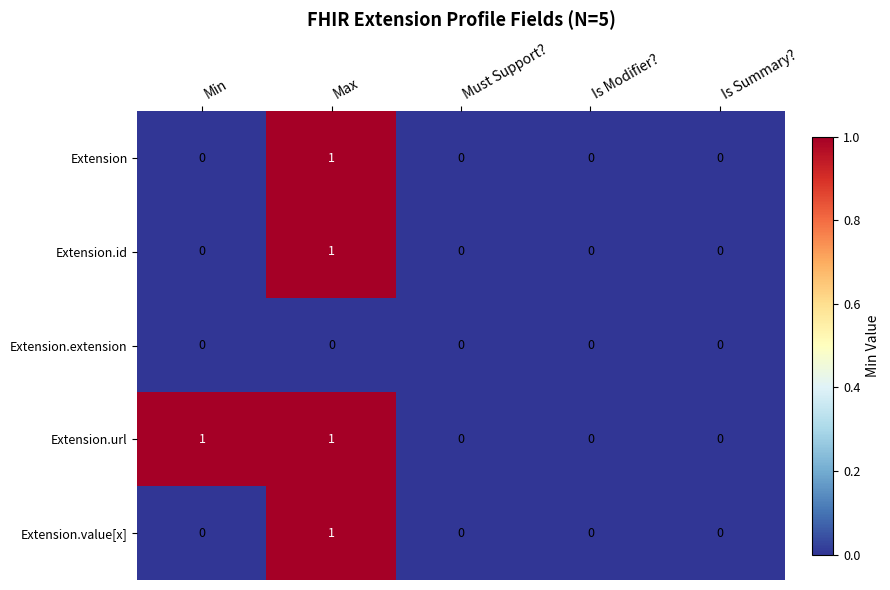

Reading right to left, list all the values displayed in this chart.

Extension: Is Summary?=0	Is Modifier?=0	Must Support?=0	Max=1	Min=0
Extension.id: Is Summary?=0	Is Modifier?=0	Must Support?=0	Max=1	Min=0
Extension.extension: Is Summary?=0	Is Modifier?=0	Must Support?=0	Max=0	Min=0
Extension.url: Is Summary?=0	Is Modifier?=0	Must Support?=0	Max=1	Min=1
Extension.value[x]: Is Summary?=0	Is Modifier?=0	Must Support?=0	Max=1	Min=0